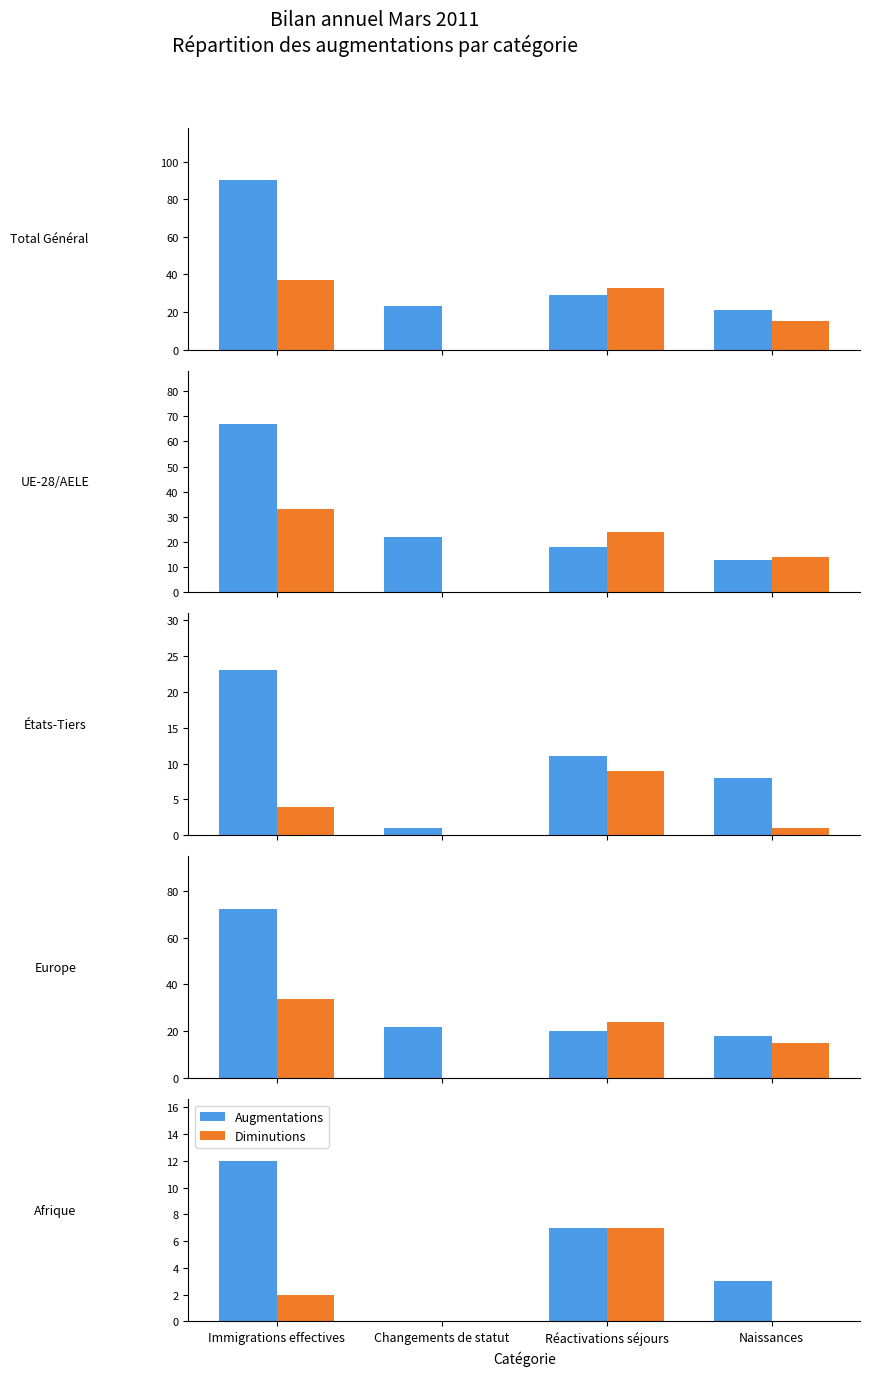

What is the label of the 3rd bar from the right?

Changements de statut